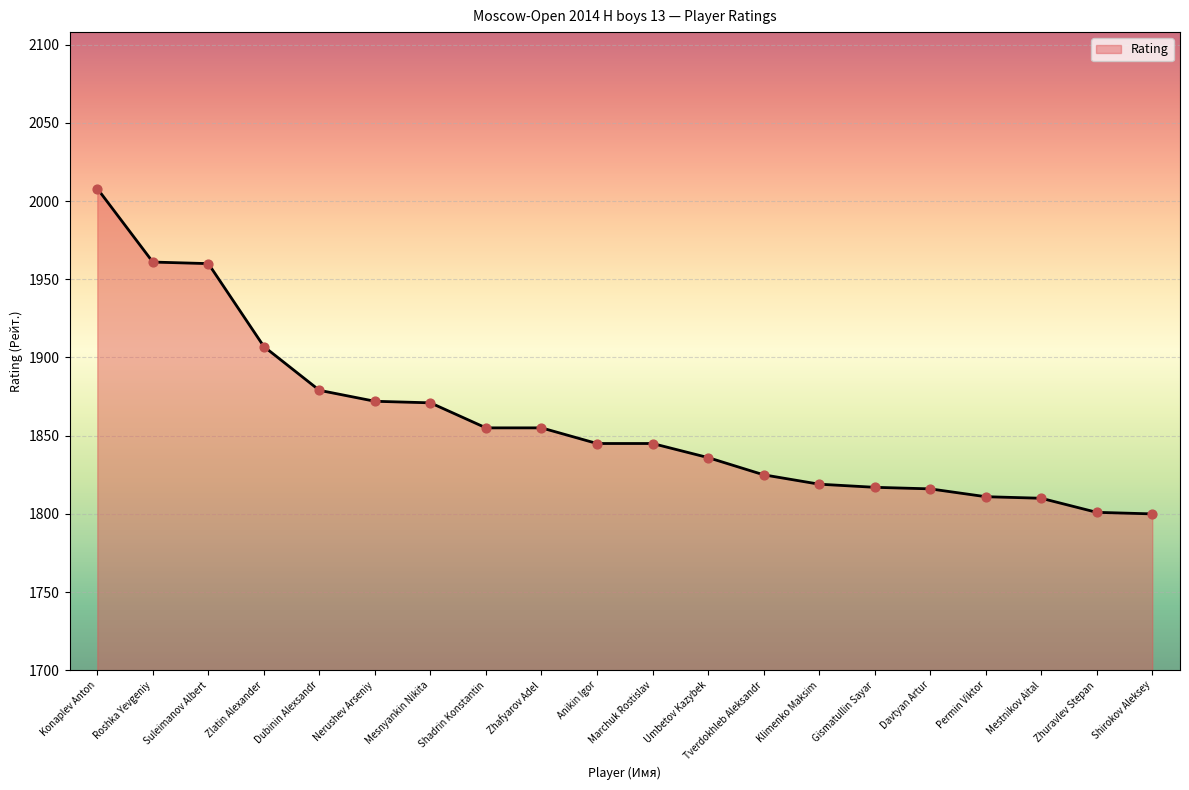

What is the change in value from Zlatin Alexander to Marchuk Rostislav?

-62